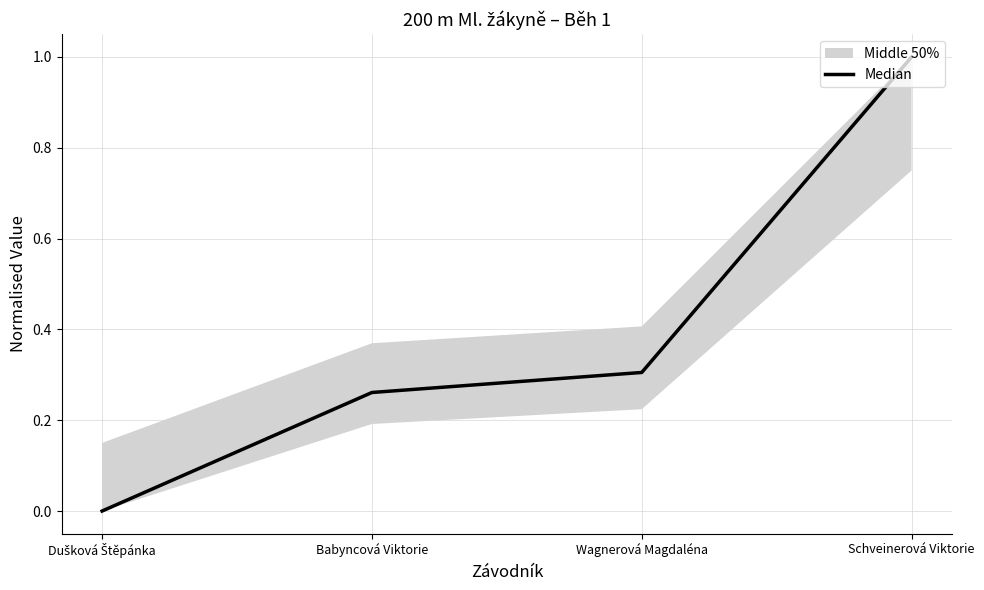

List the labels in order of value, largest first.

Schveinerová Viktorie, Wagnerová Magdaléna, Babyncová Viktorie, Dušková Štěpánka